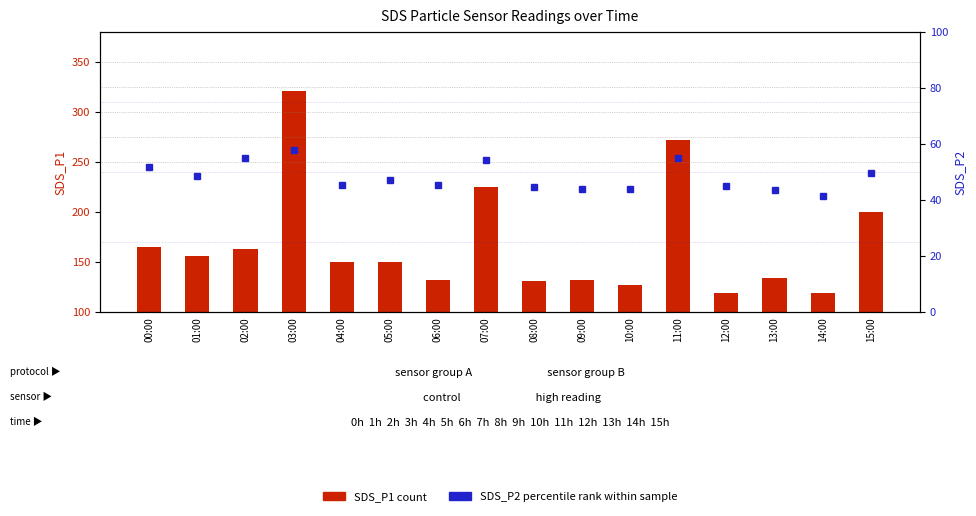

What value does the SDS_P2 (percentile rank) series have at 10:00?

43.8